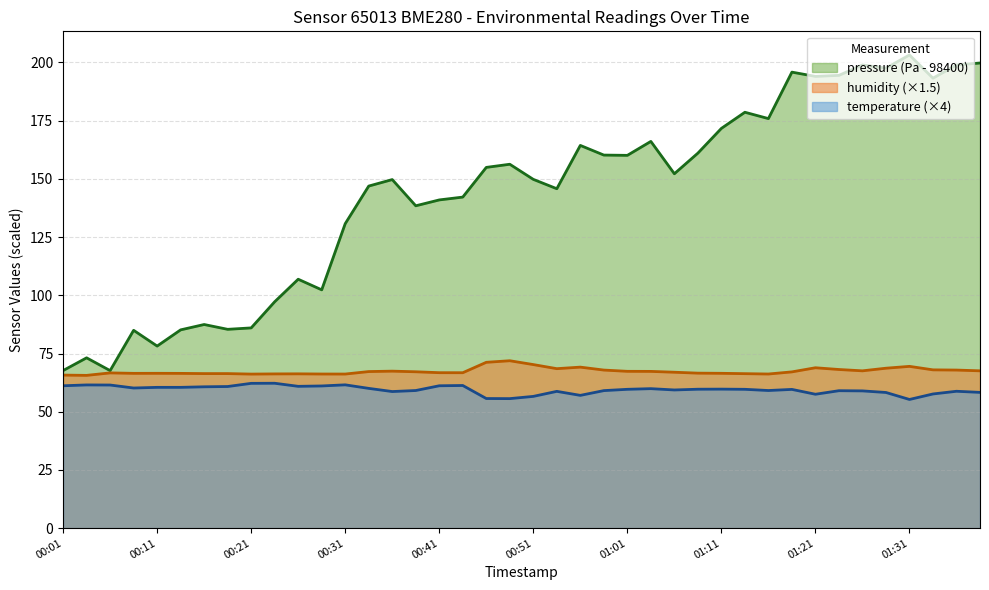

At which category does temperature reach its first local peak?

00:03